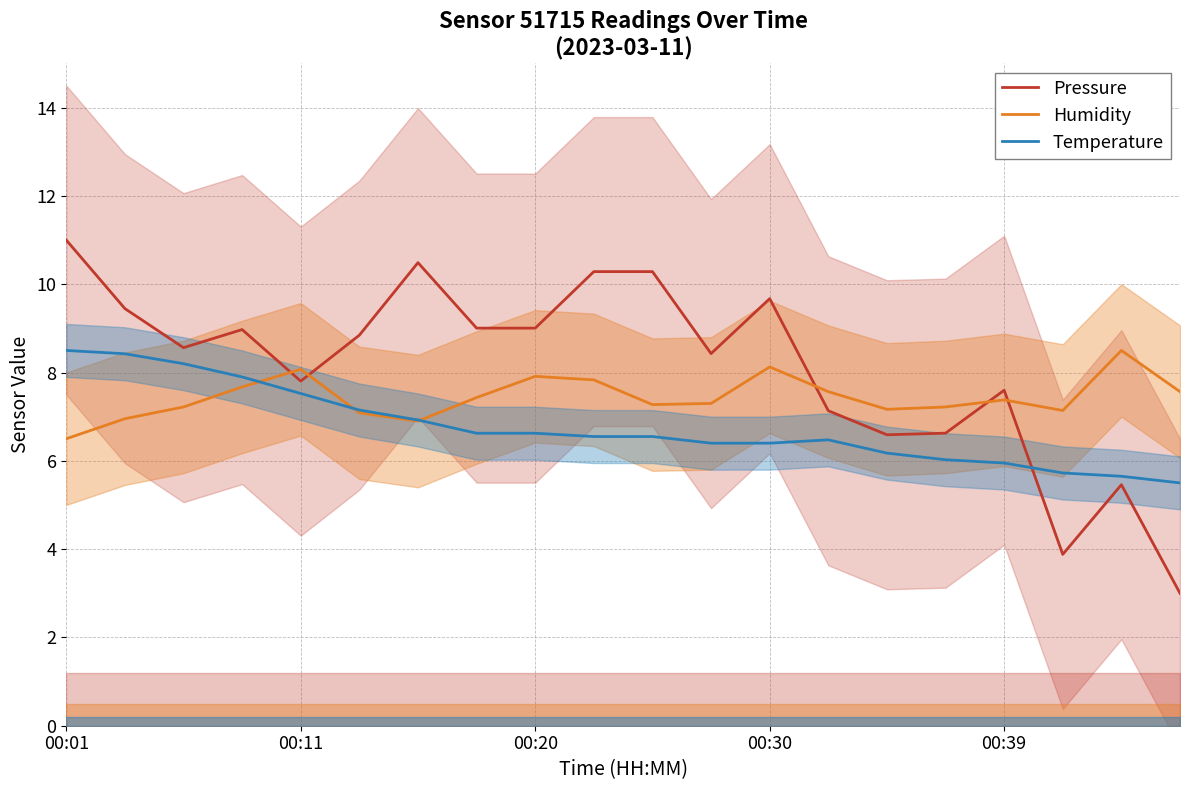

The value of Pressure at 11 is 4.4. True or false?

False